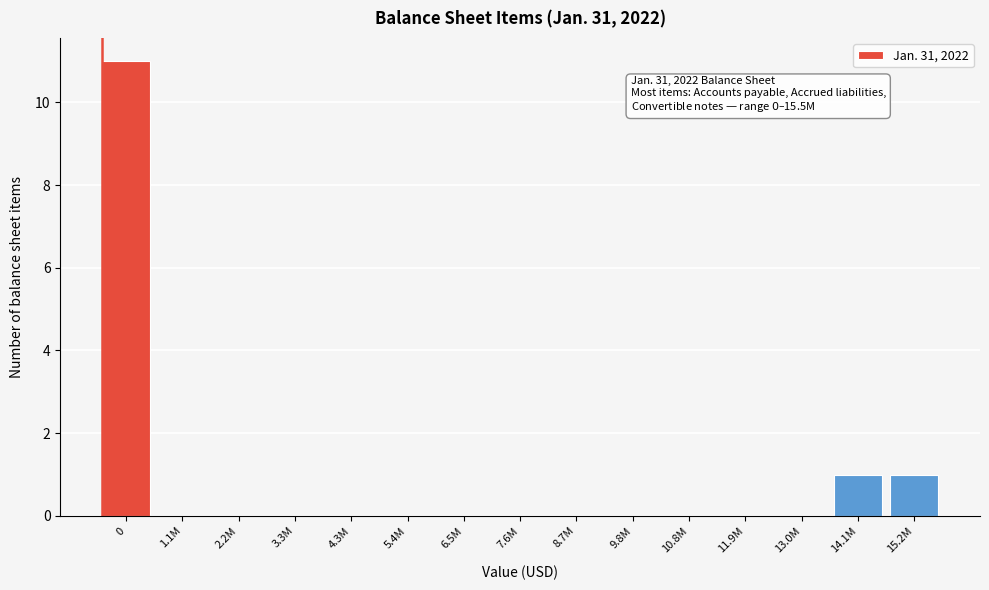

Reading left to right, transcribe all the data shown in this chart.

0=11	1.1M=0	2.2M=0	3.3M=0	4.3M=0	5.4M=0	6.5M=0	7.6M=0	8.7M=0	9.8M=0	10.8M=0	11.9M=0	13.0M=0	14.1M=1	15.2M=1